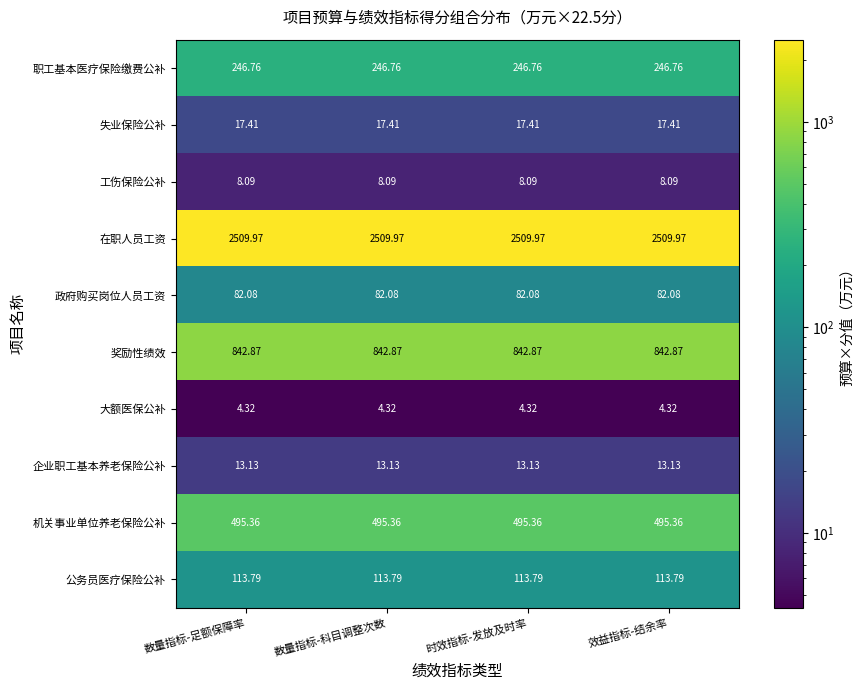

Is the value of 政府购买岗位人员工资 at 效益指标-结余率 greater than the value of 工伤保险公补 at 数量指标-科目调整次数?

Yes